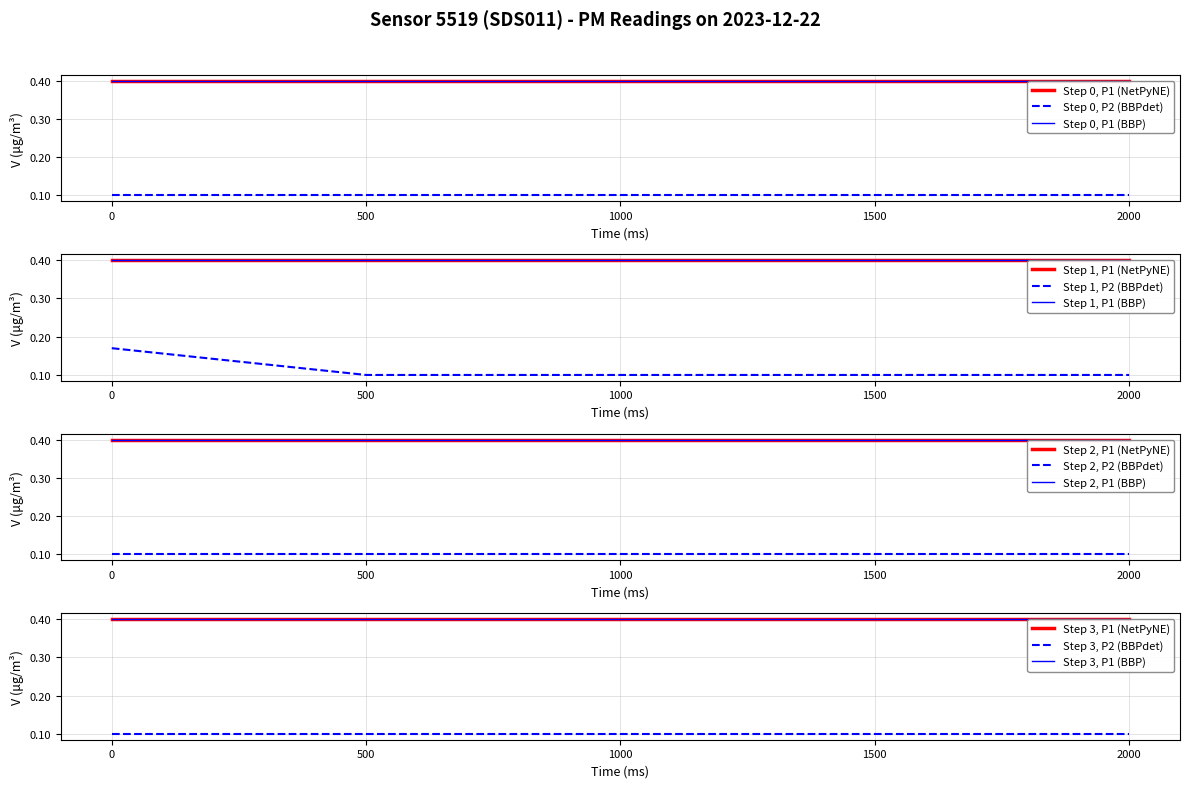

Rank the series by their maximum value, from lowest to highest.

P2, P1